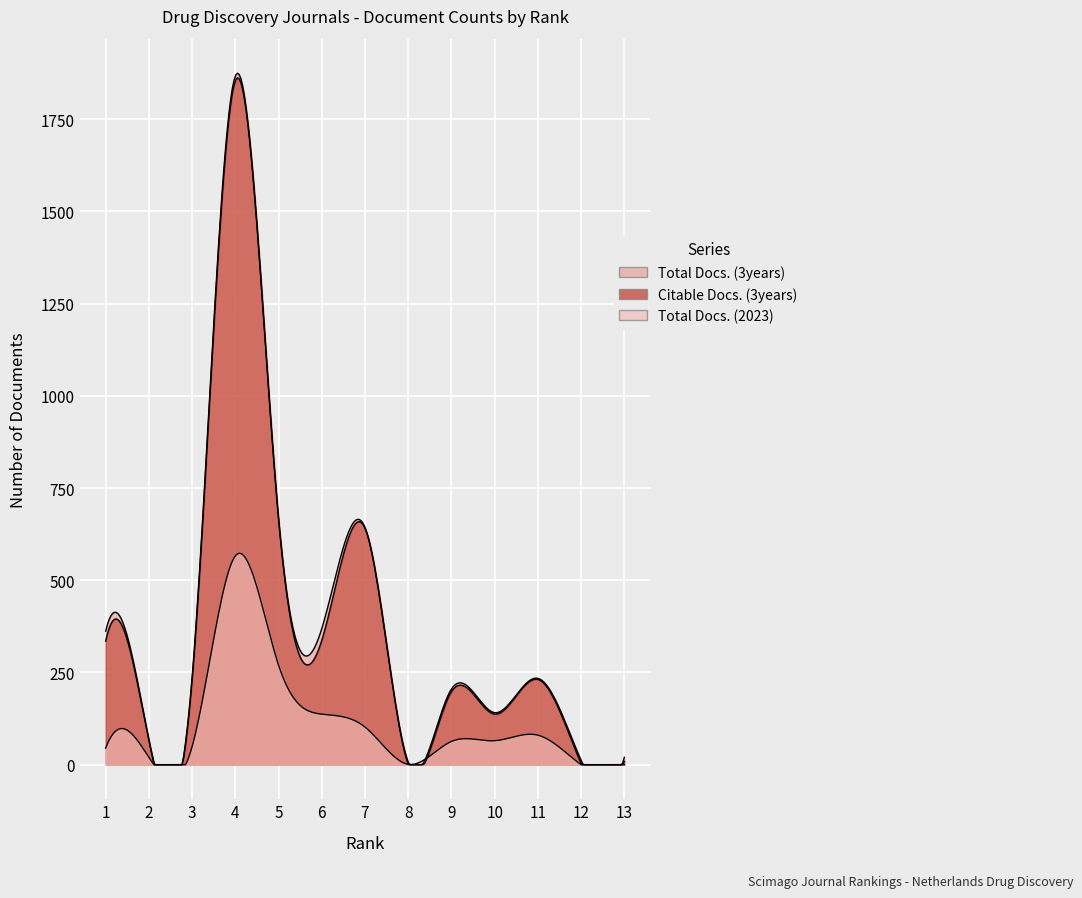

The Citable Docs. (3years) series shows 78 at 1. True or false?

False